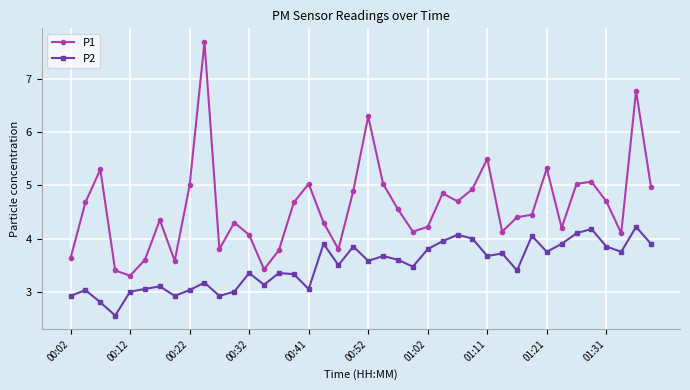

What are all the series names shown in the legend?

P1, P2